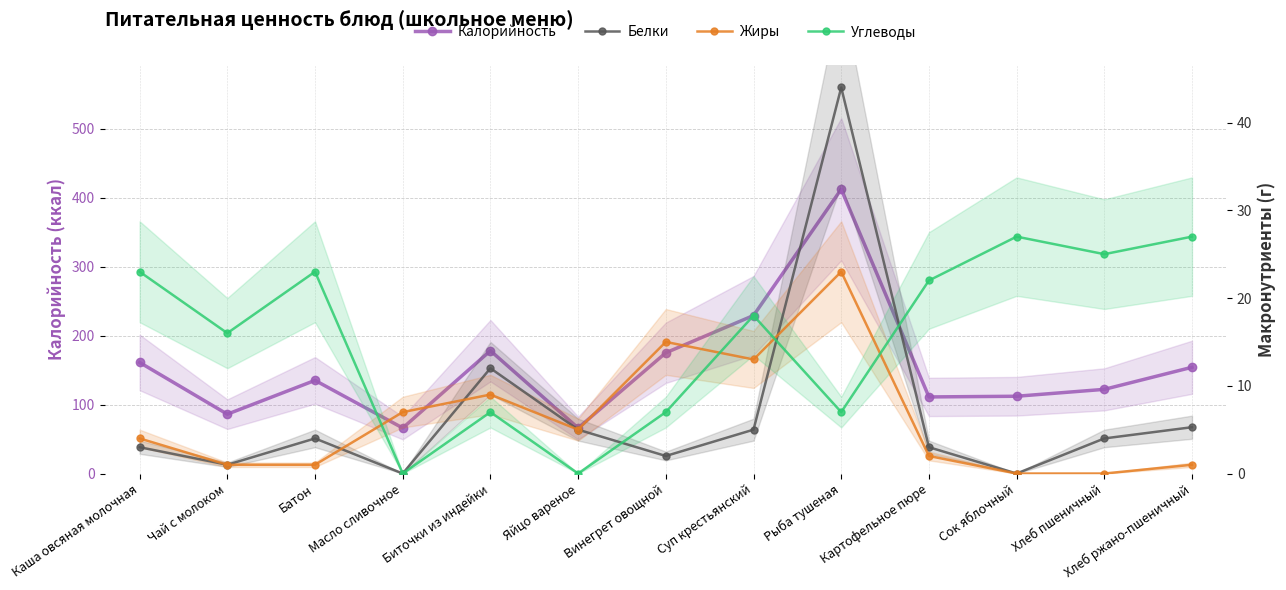

Reading right to left, what are all the values shown in this chart?

Калорийность: 154.0	122.0	112.0	111.0	412.0	229.0	175.0	66.0	178.0	66.0	135.0	86.0	161.0
Белки: 5.3	4.0	0.0	3.0	44.0	5.0	2.0	5.0	12.0	0.0	4.0	1.0	3.0
Жиры: 1.0	0.0	0.0	2.0	23.0	13.0	15.0	5.0	9.0	7.0	1.0	1.0	4.0
Углеводы: 27.0	25.0	27.0	22.0	7.0	18.0	7.0	0.0	7.0	0.0	23.0	16.0	23.0